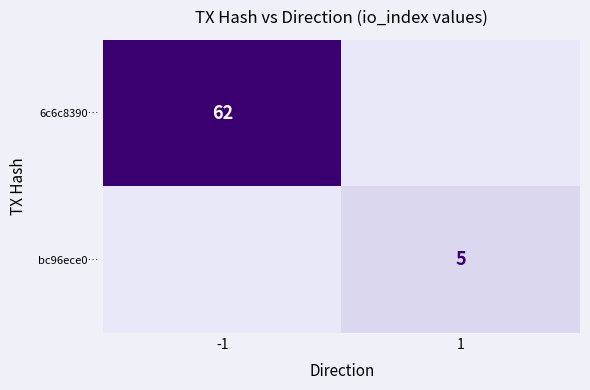

The value of bc96ece0… at 1 is 7. True or false?

False